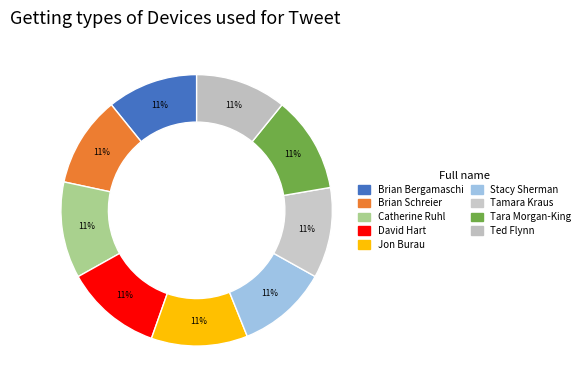

Count the number of slices in the pie.

9